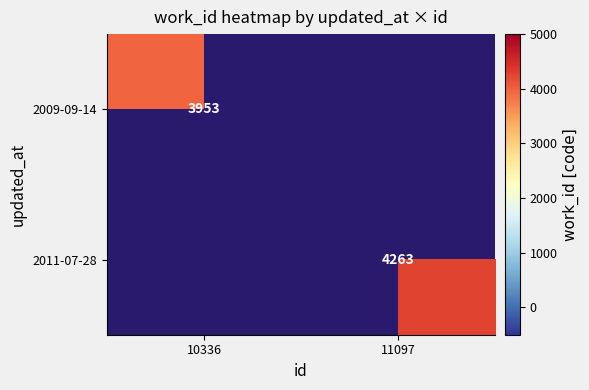

The 2011-07-28 series shows 4263 at 11097. True or false?

True